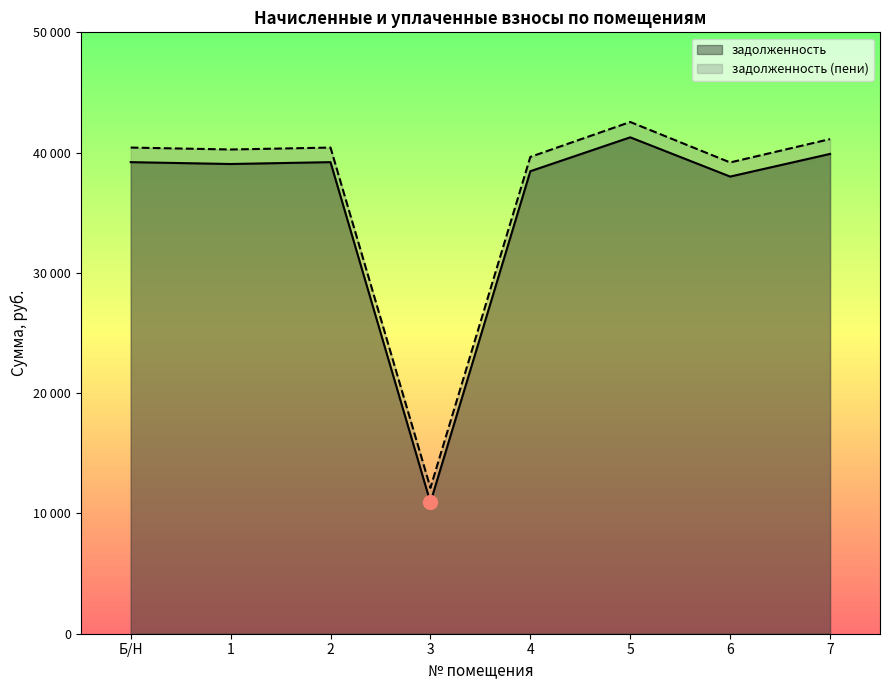

What position from the right is 1?

7